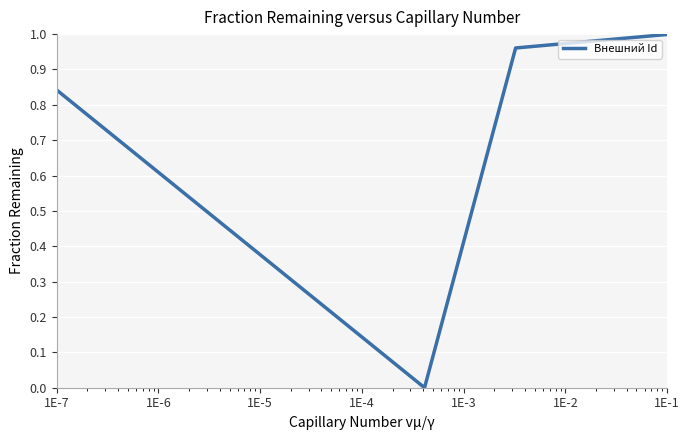

How many categories are shown in the chart?

20